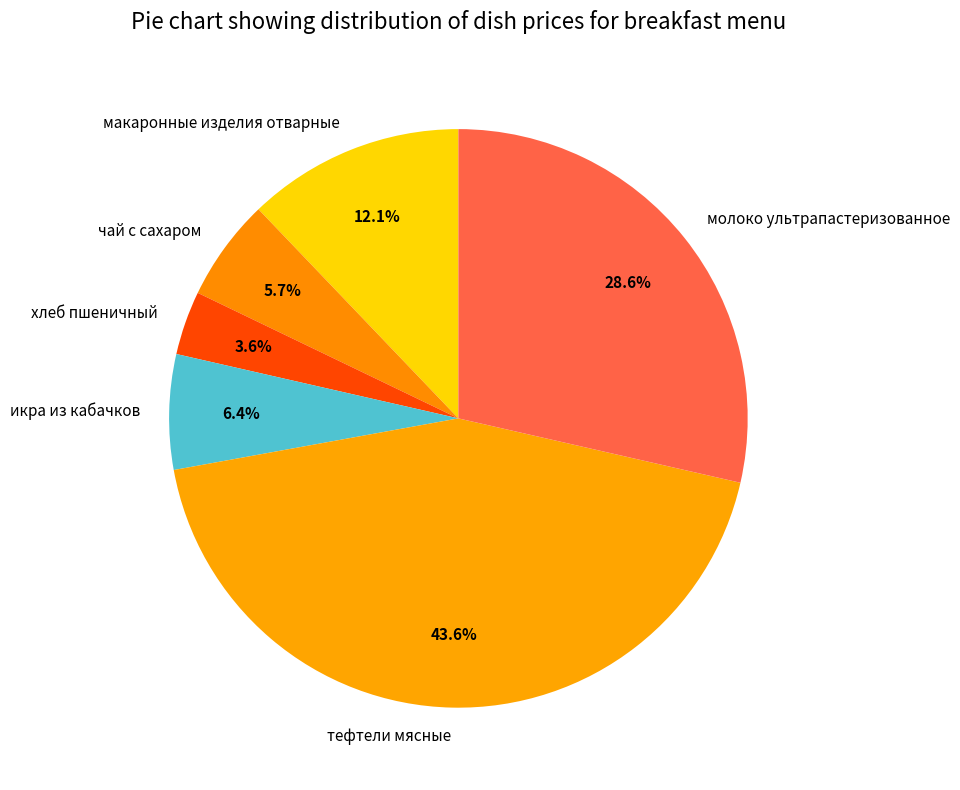

To the nearest percent, what is the difference between the largest and smallest slice percentages?

40%